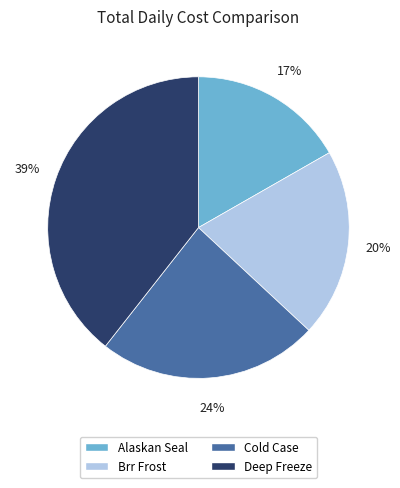

The Cold Case slice represents 32% of the pie. True or false?

False